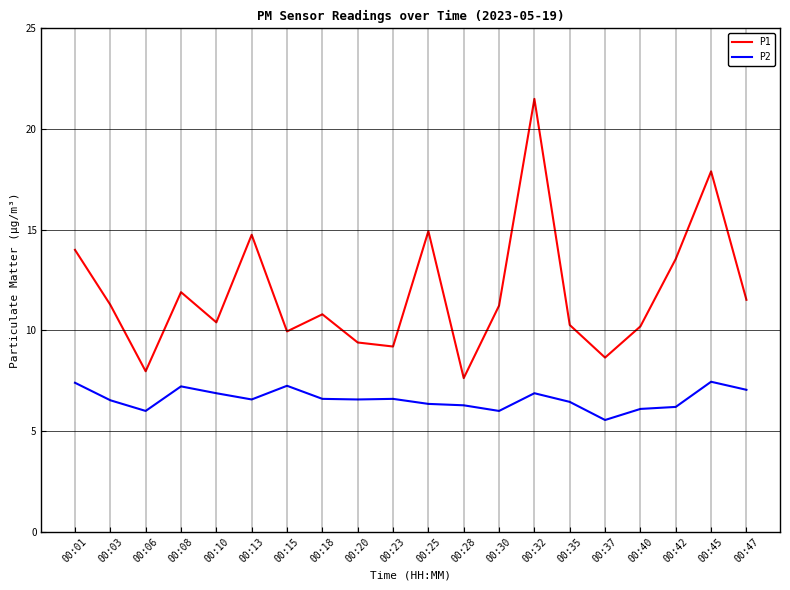

At which category does the chart reach its minimum across all series?

00:37